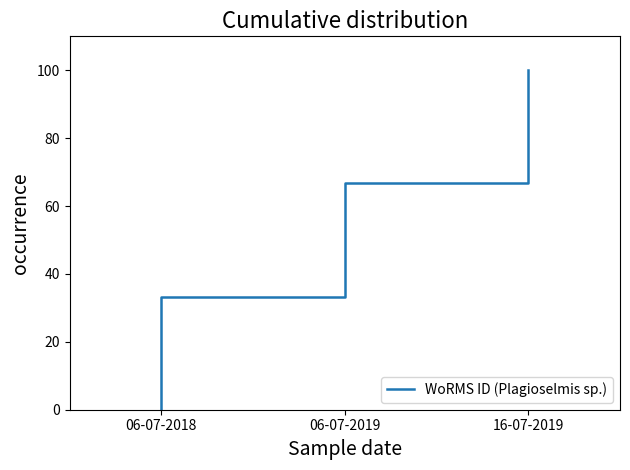

Does the chart display data point markers on the line(s)?

No